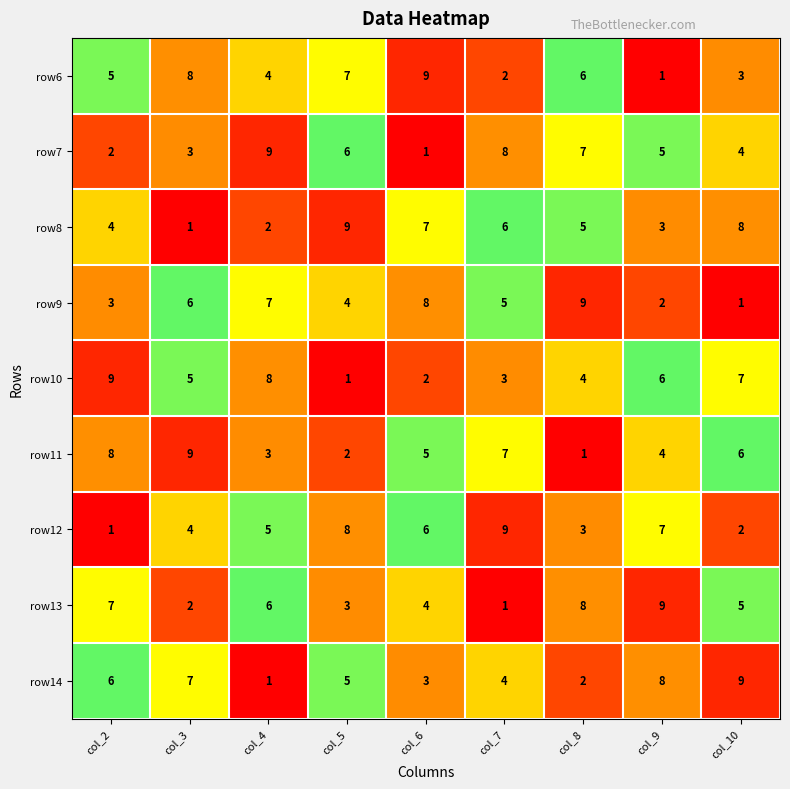

At which label does row8 first exceed 5?

col_5